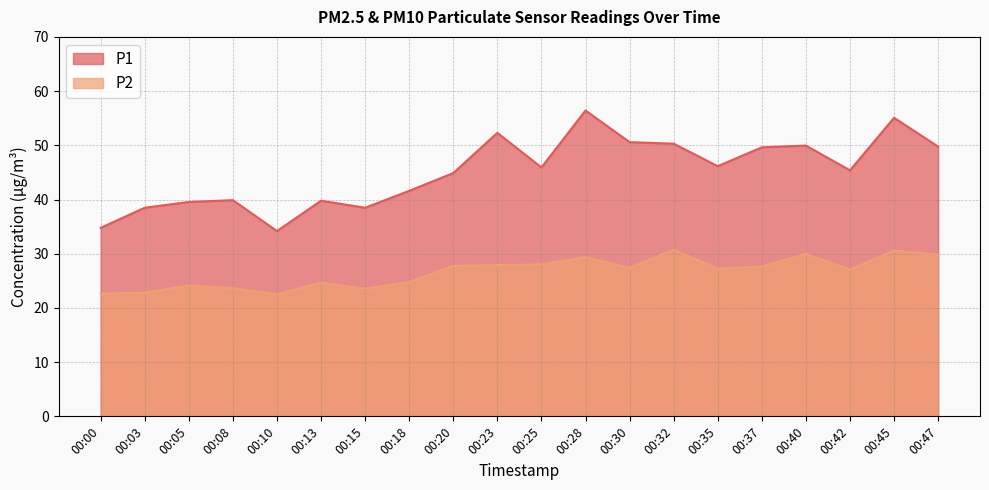

Does the chart display data point markers on the line(s)?

No